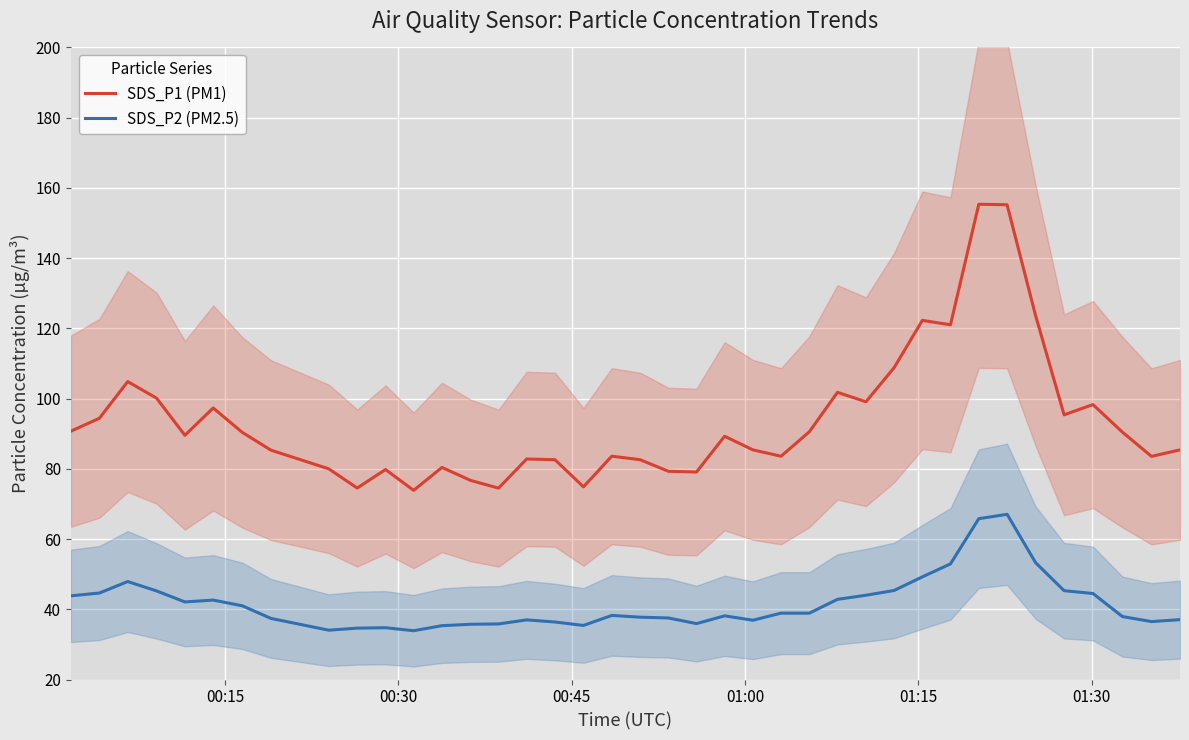

What is the minimum value for SDS_P2 (PM2.5)?

33.9